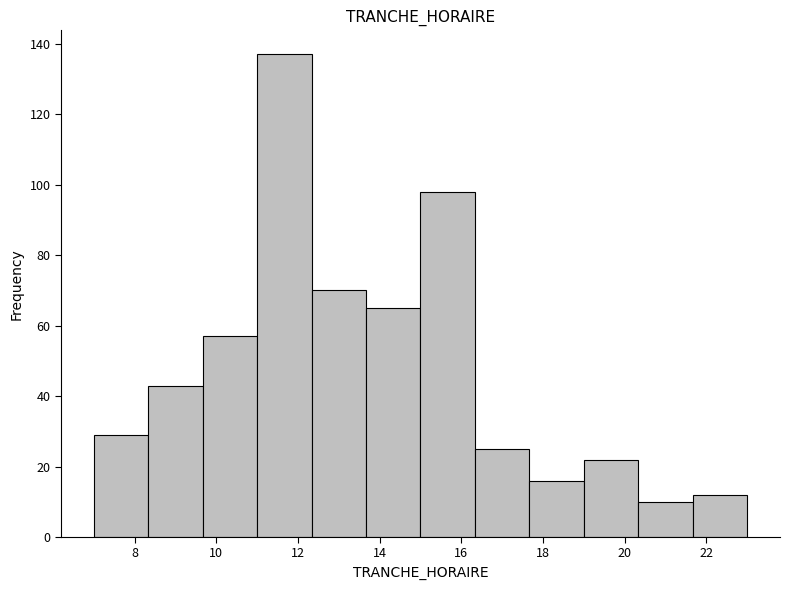

What is the height of the bar covering 19.0 to 20.4 on the x-axis? Neither the bar edges nor the heights are printed on the chart, so give them approximately, as read against the axes.

22